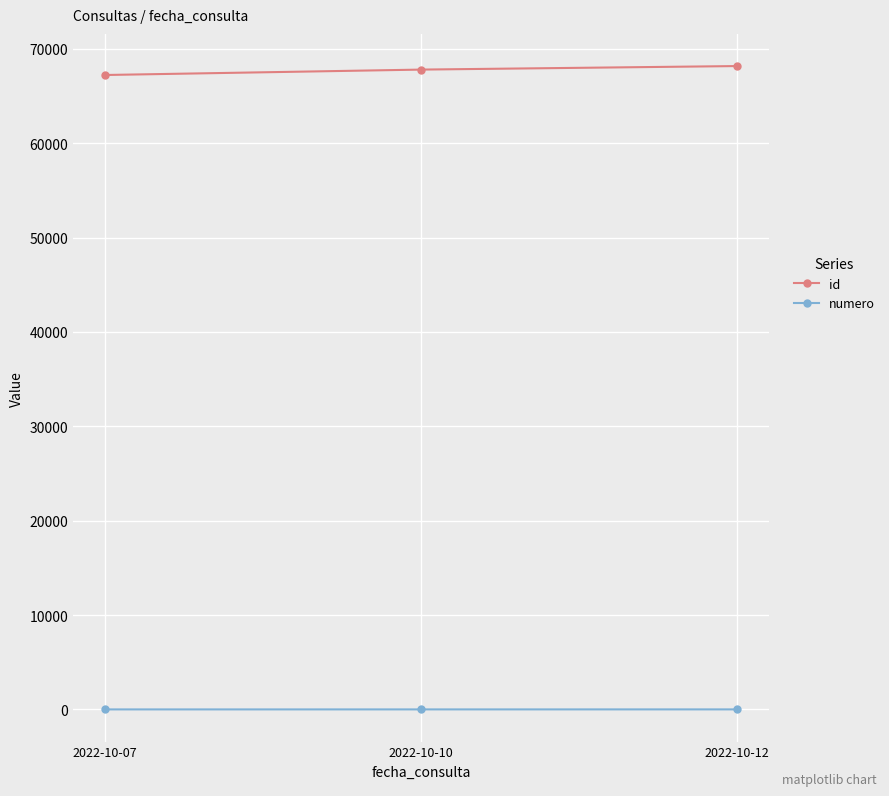

The value of id at 2022-10-10 is 67804. True or false?

True